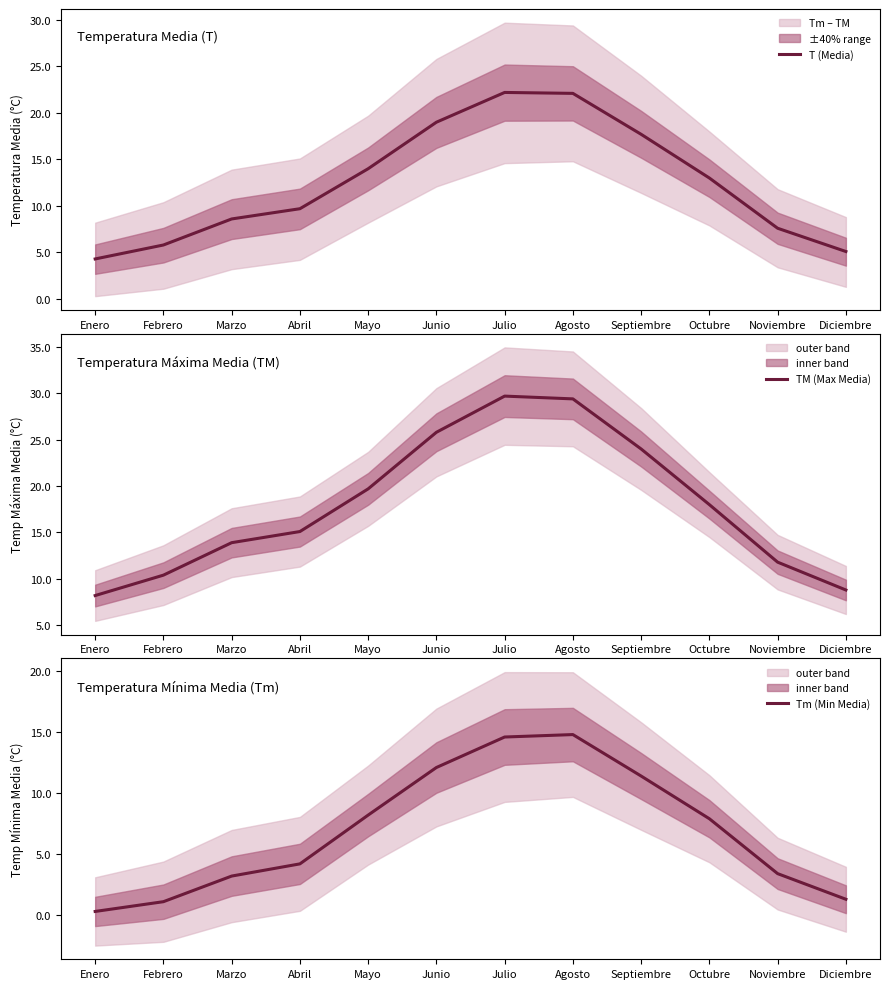

How many categories are shown in the chart?

12